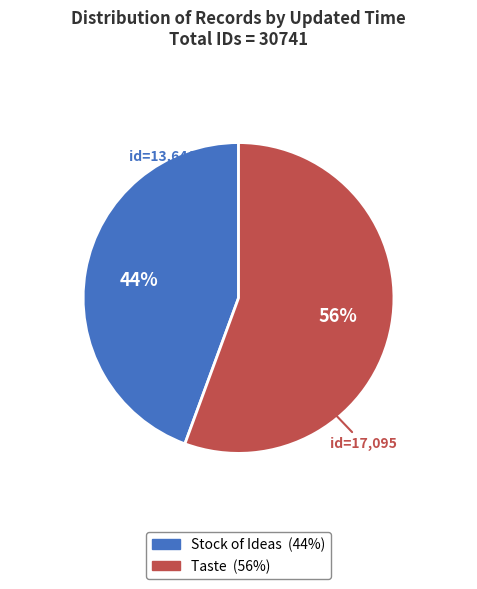

Does any single category account for the majority?

Yes